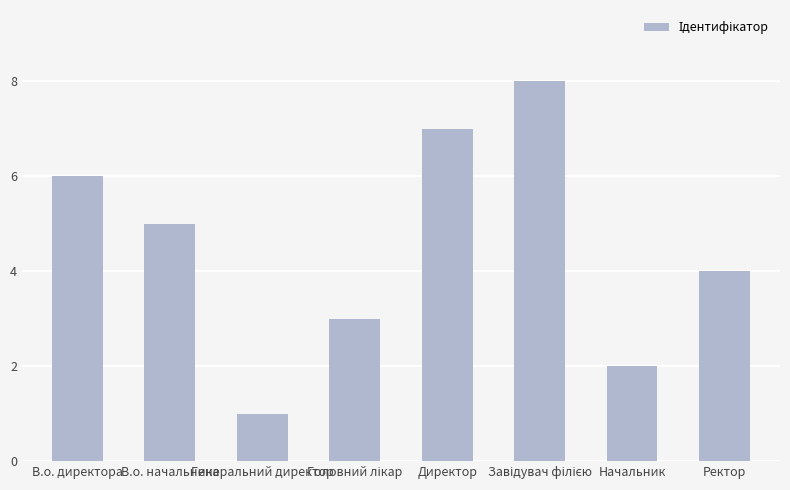

What position from the right is Генеральний директор?

6